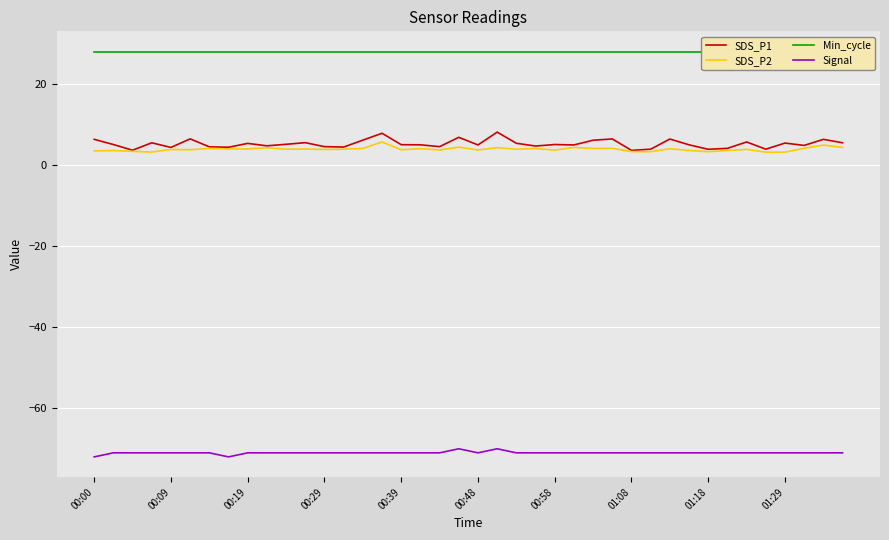

How many values in the Signal series are below -71?

2